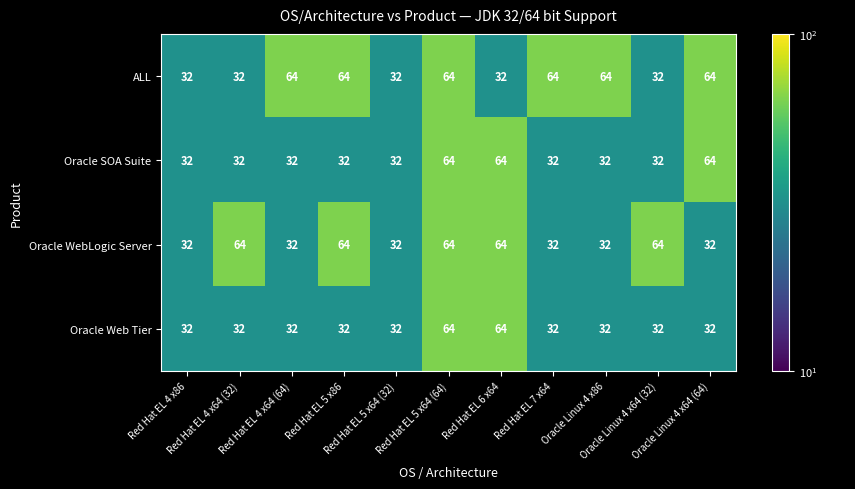

What is the lowest value of the ALL series?

32